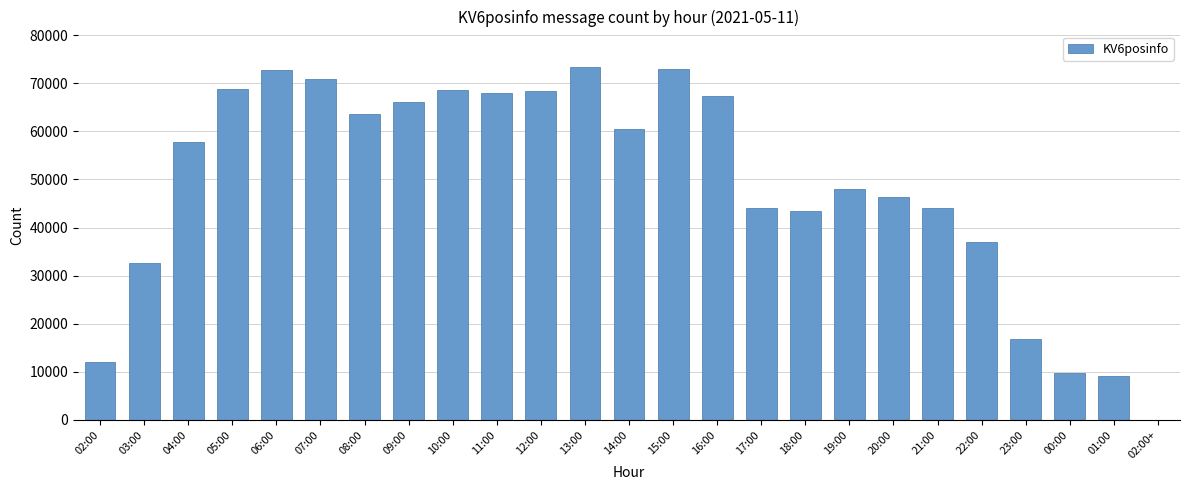

Which has a higher value, 20:00 or 03:00?

20:00